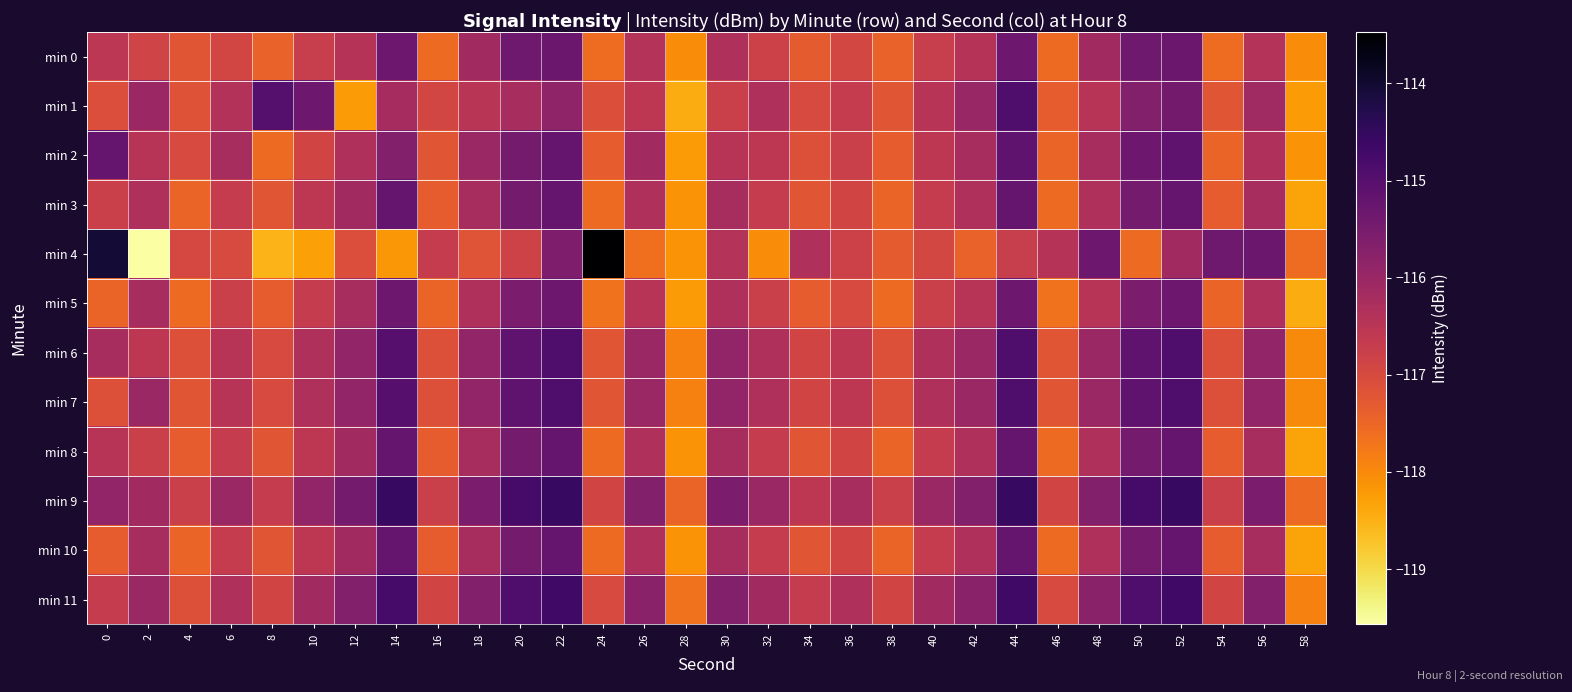

At how many categories does at least one series exceed -118?

30